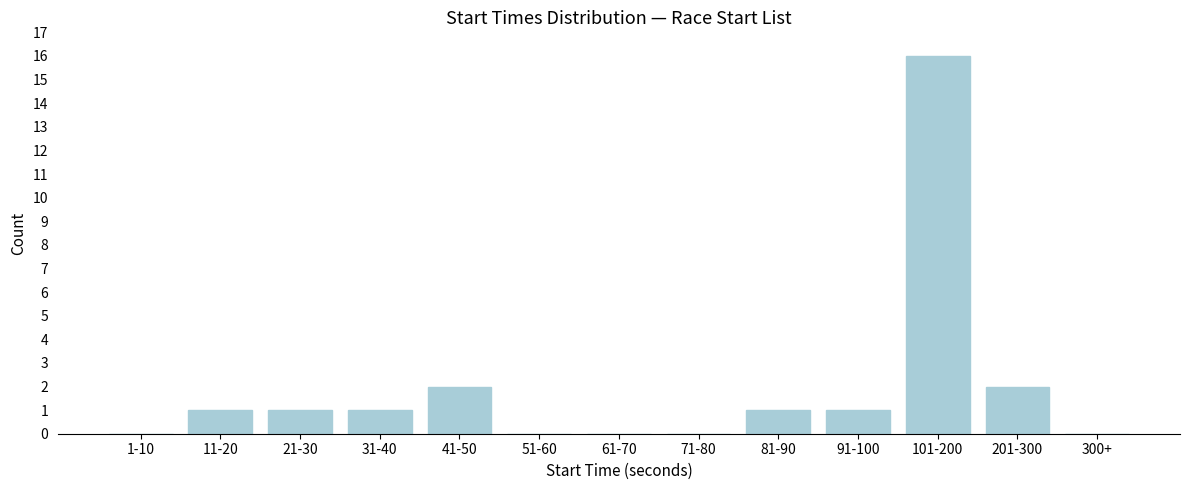

Reading left to right, list all the values displayed in this chart.

1-10=0	11-20=1	21-30=1	31-40=1	41-50=2	51-60=0	61-70=0	71-80=0	81-90=1	91-100=1	101-200=16	201-300=2	300+=0